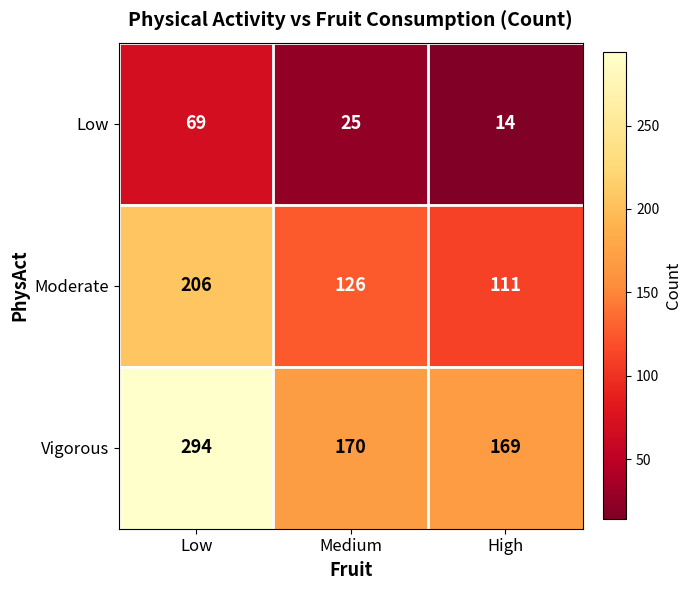

Is it true that Moderate equals 111 at High?

True